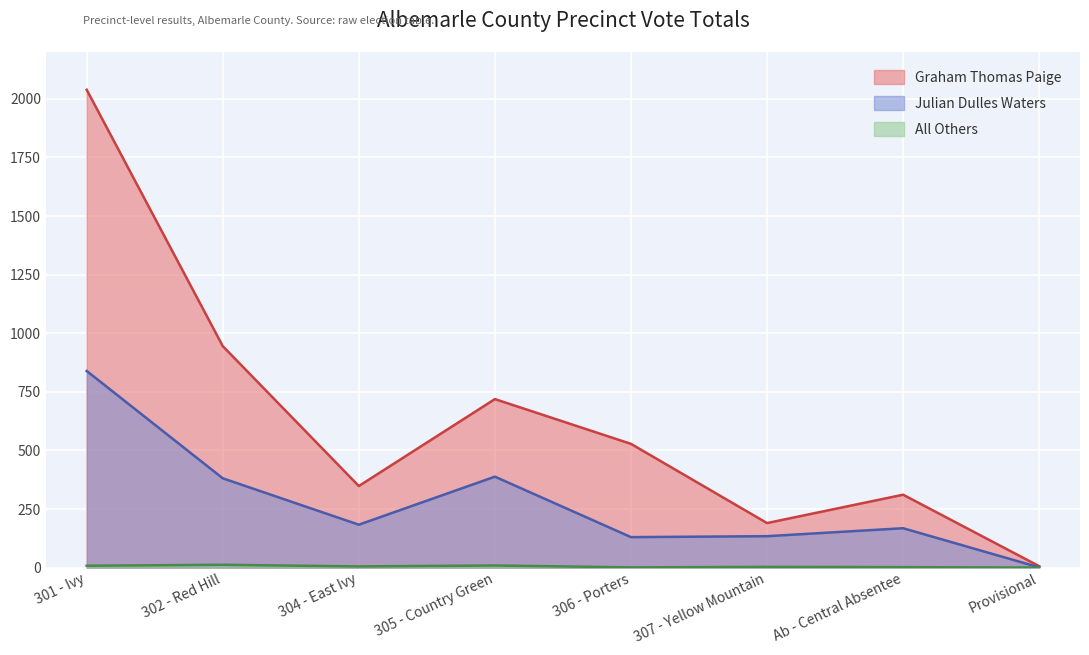

What position from the left is 305 - Country Green?

4